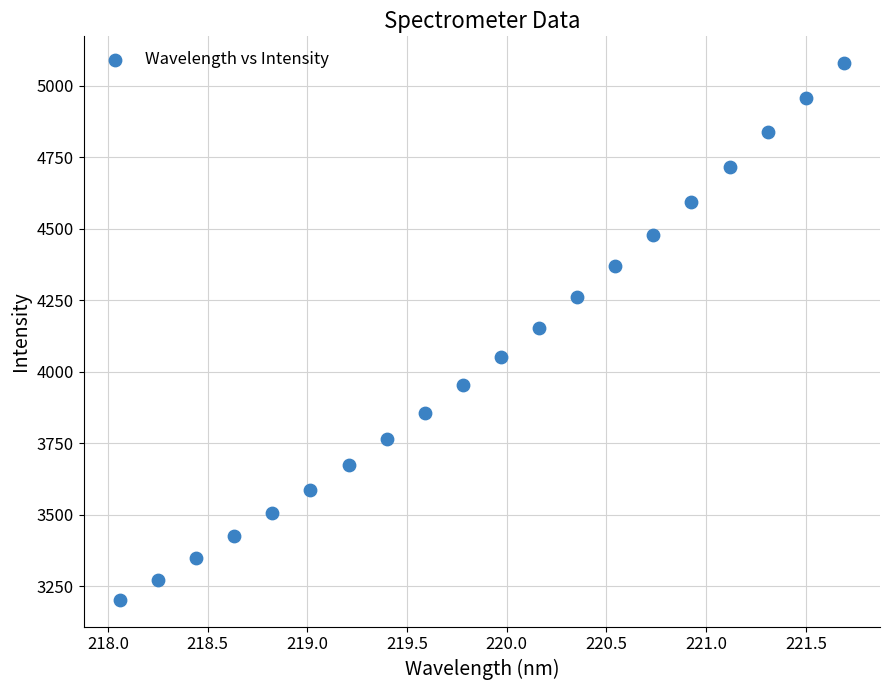

What is the range of X values (max minus min)?

3.6